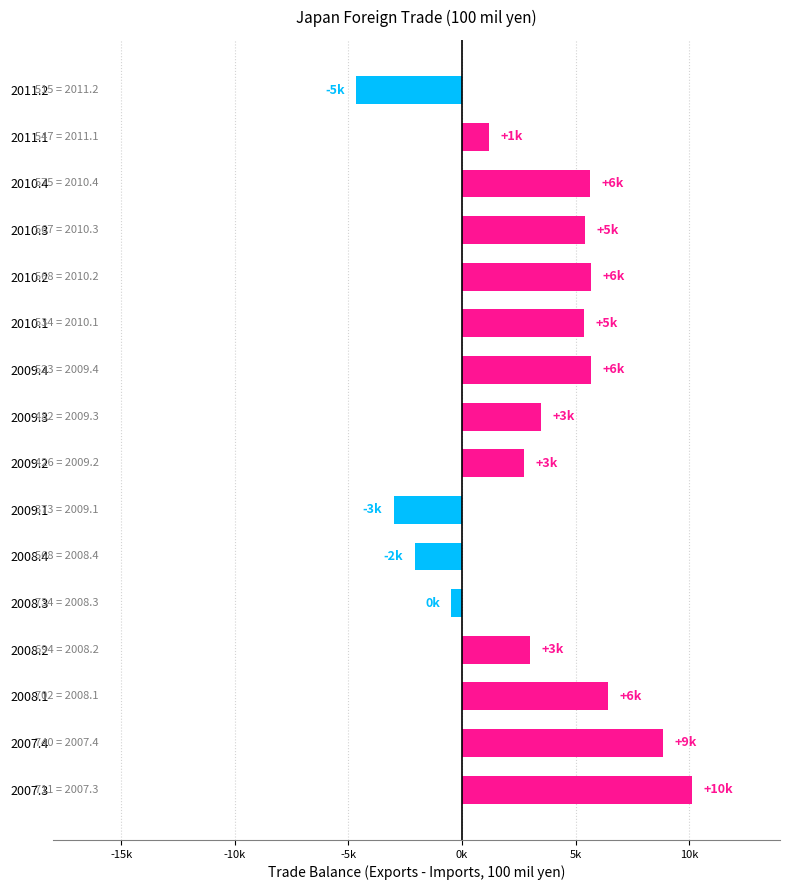

Are the bars horizontal?

Yes